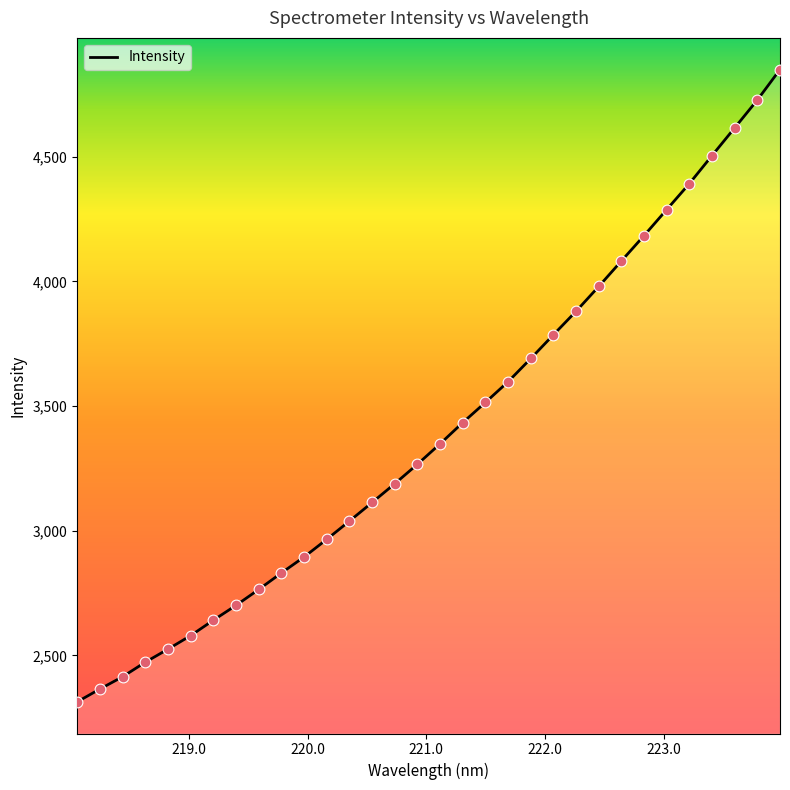

What is the difference between the maximum and minimum values?

2536.0